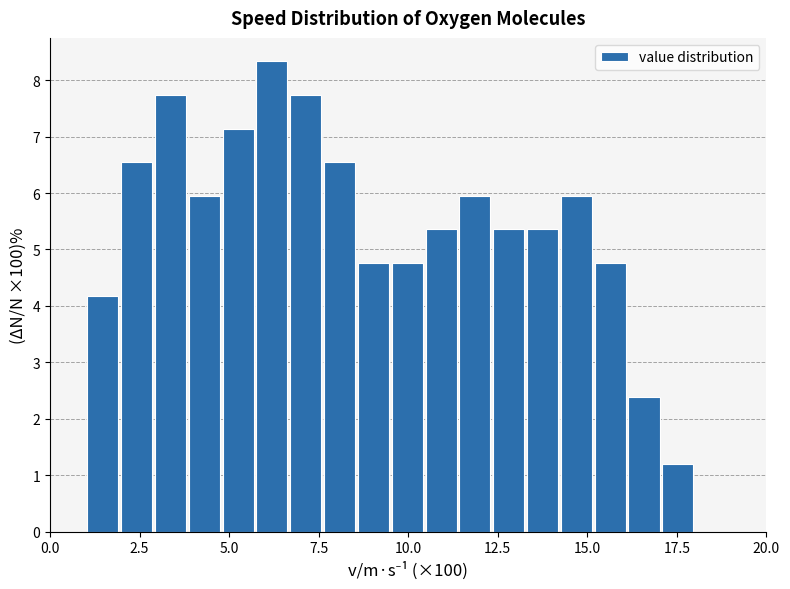

Around what value on the x-axis is the tallest bar? Give the approximate position of its centre, as read against the axis.

6.0